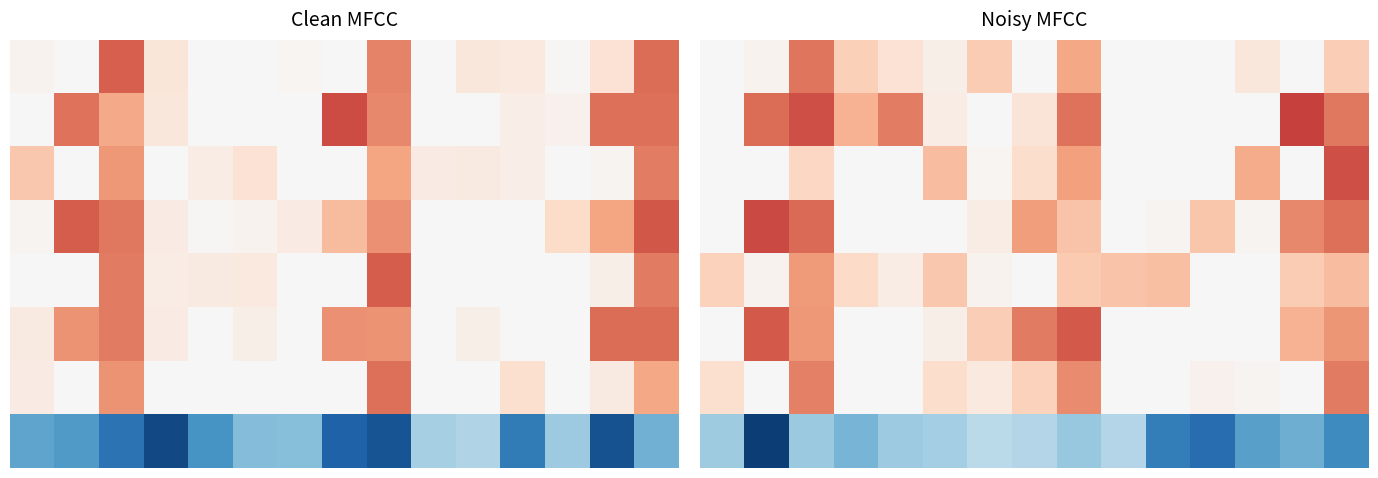

What is the difference between the highest and lowest values at 11?

2.1